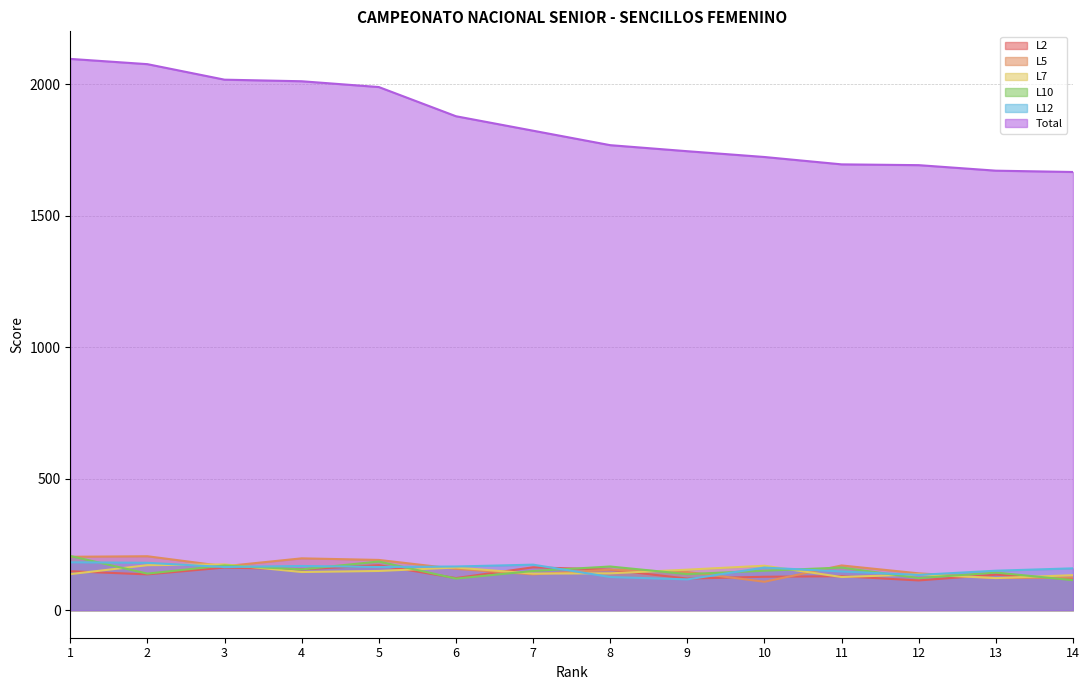

In L10, how many points are lower than both neighbors (excluding endpoints)?

5